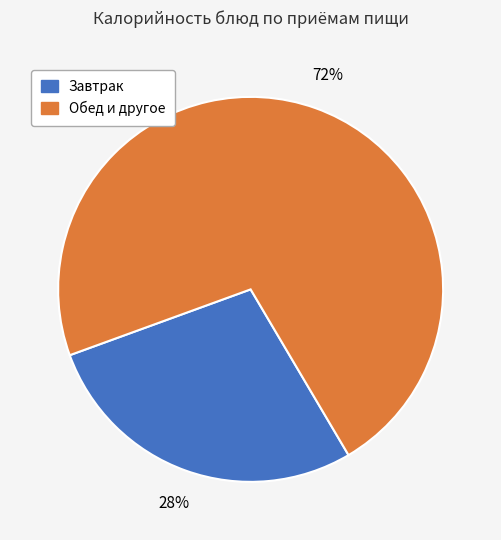

To the nearest percent, what is the average slice percentage?

50%